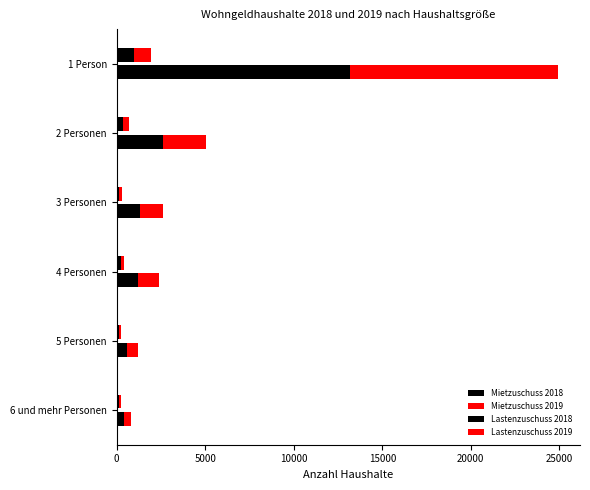

Is it true that Mietzuschuss 2018 equals 3908 at 2 Personen?

False